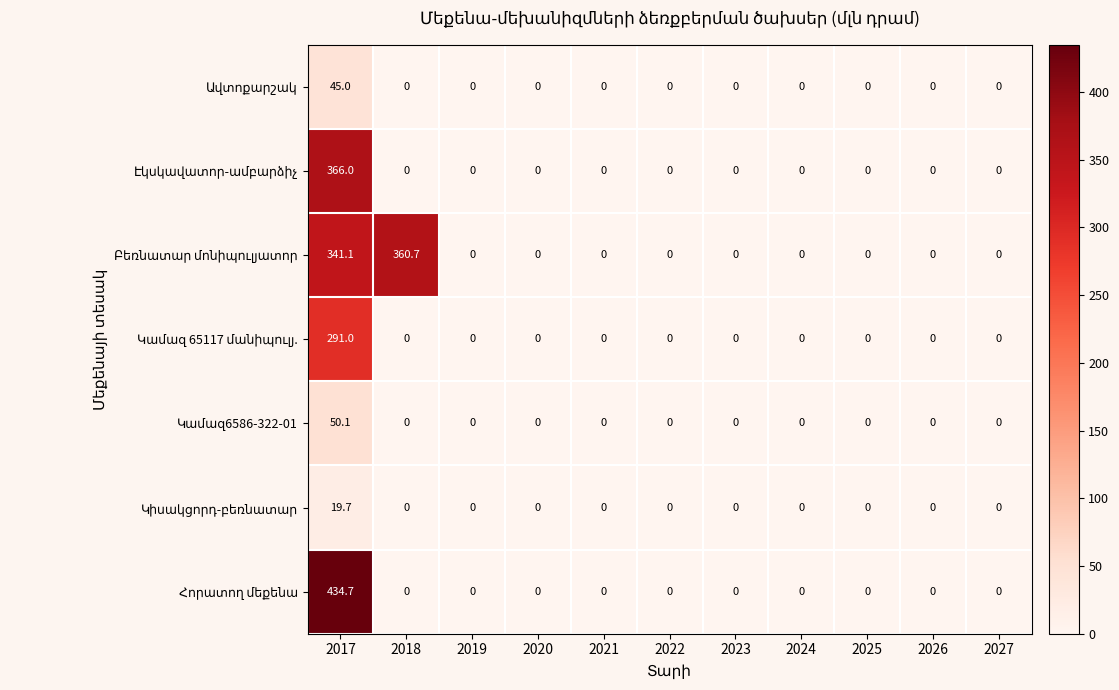

At how many categories does at least one series exceed 293?

2